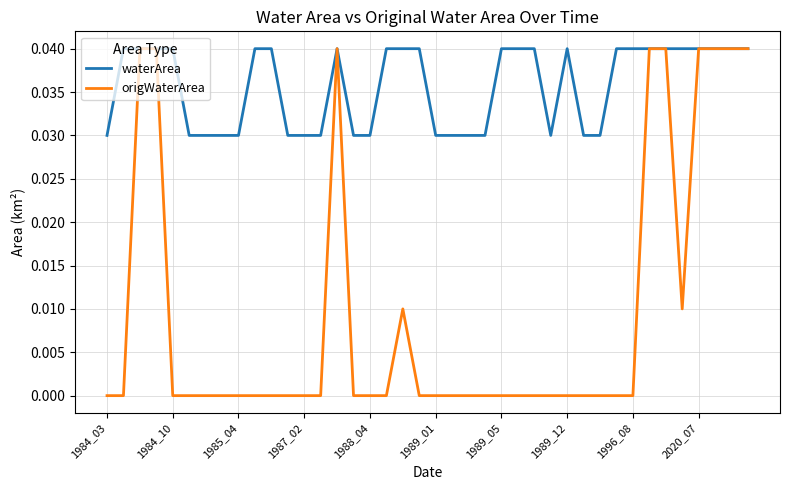

Which series has the largest total across all categories?

waterArea